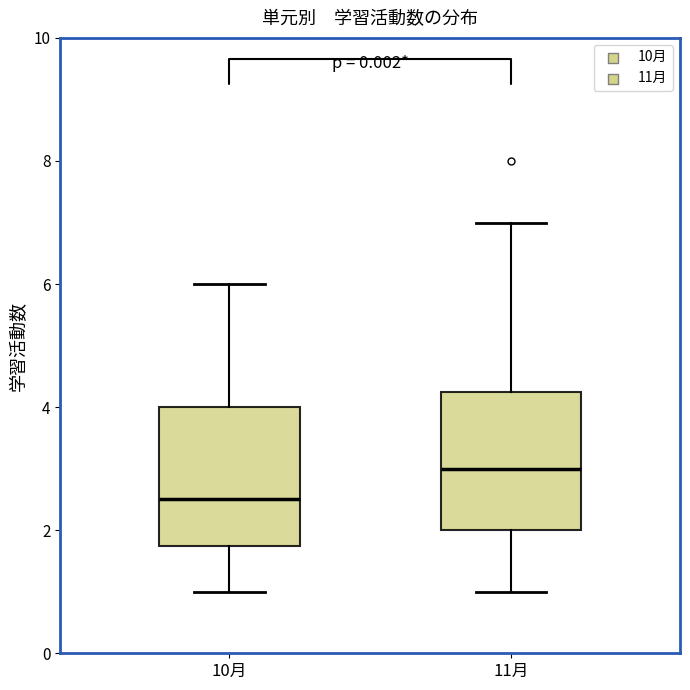

Reading left to right, read every box against the y-axis: the position of its median line, the range the box covers, and the ends of its whiskers. The values are not printed on the chart, so give them approximately, as read against the axis.

10月: median 2.6, box 1.8 to 4.0, whiskers 1.0 to 6.0
11月: median 3.0, box 2.0 to 4.2, whiskers 1.0 to 7.0